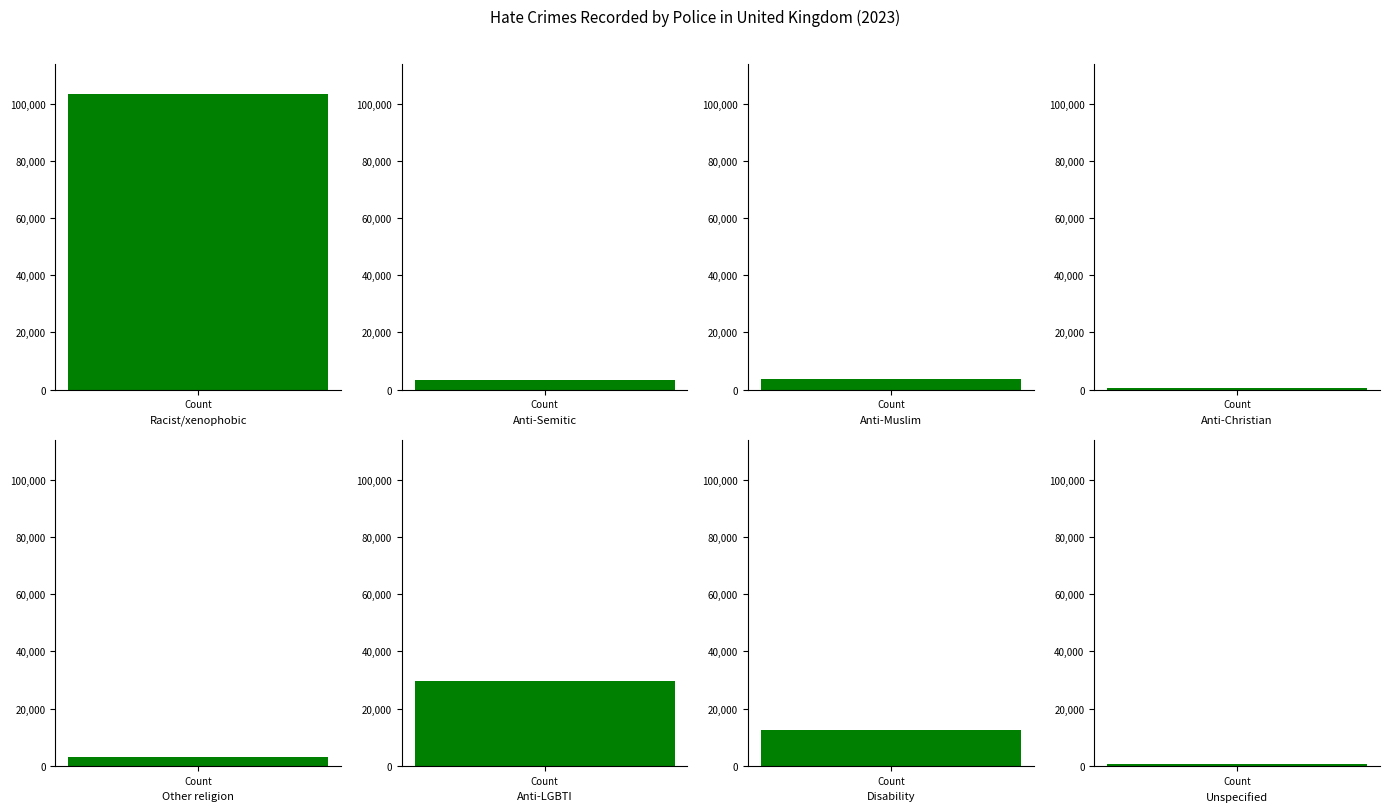

What is the change in value from Racist/xenophobic to Anti-Christian?

-102703